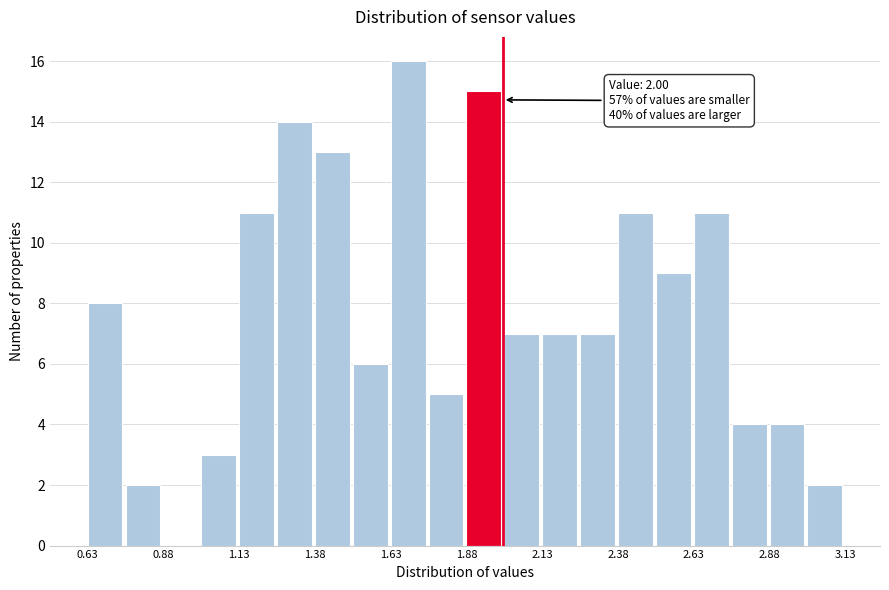

Read against the x-axis, roughly where is the centre of the tallest bar?

1.70